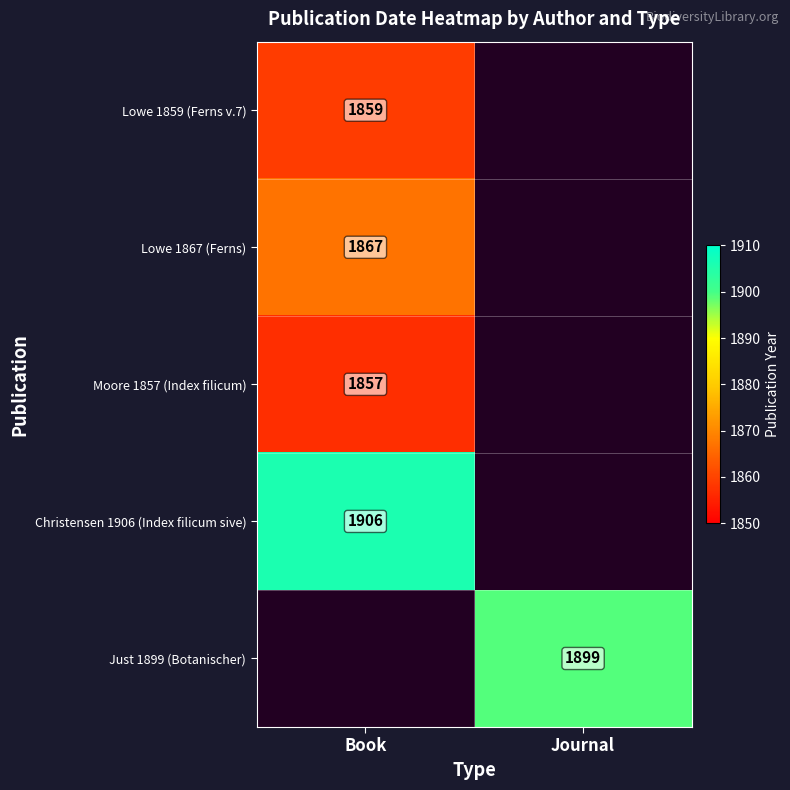

The value of Lowe 1867 (Ferns) at Book is 676. True or false?

False